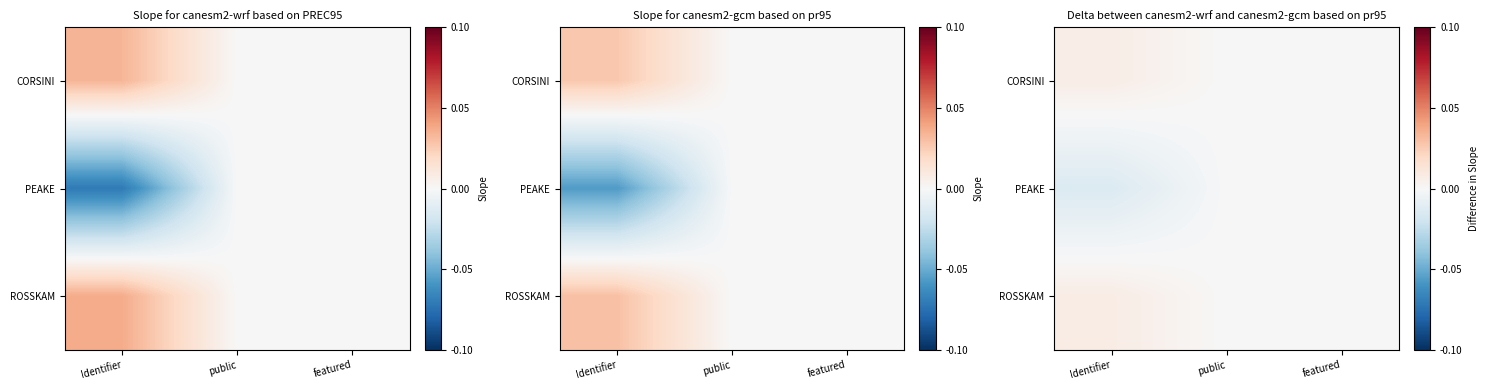

Count the number of data series in this chart.

3